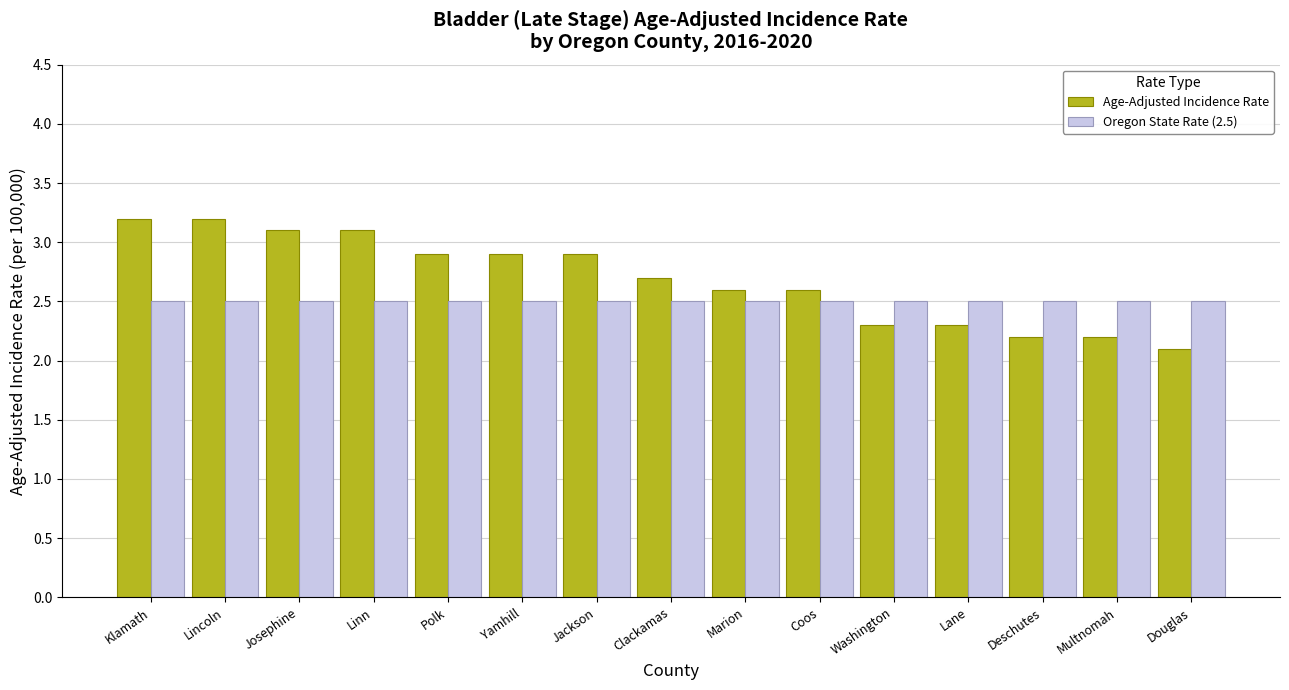

What is the label of the 7th bar from the right?

Marion